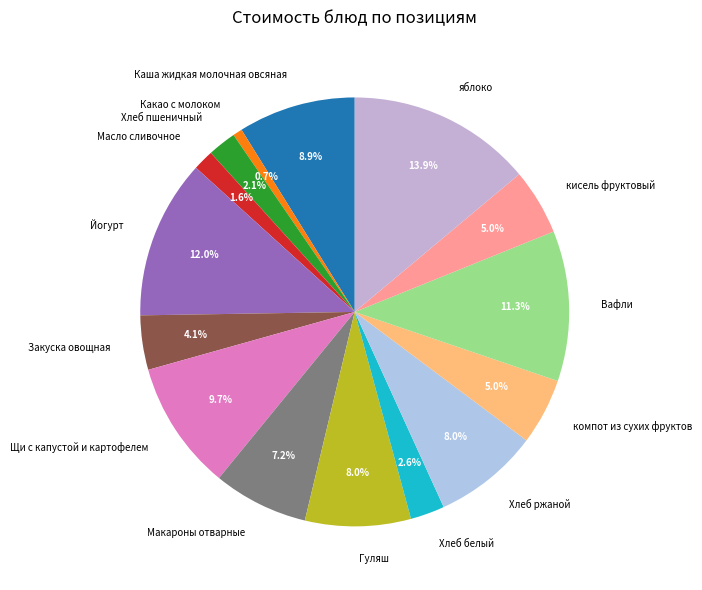

How many slices are in this pie chart?

15